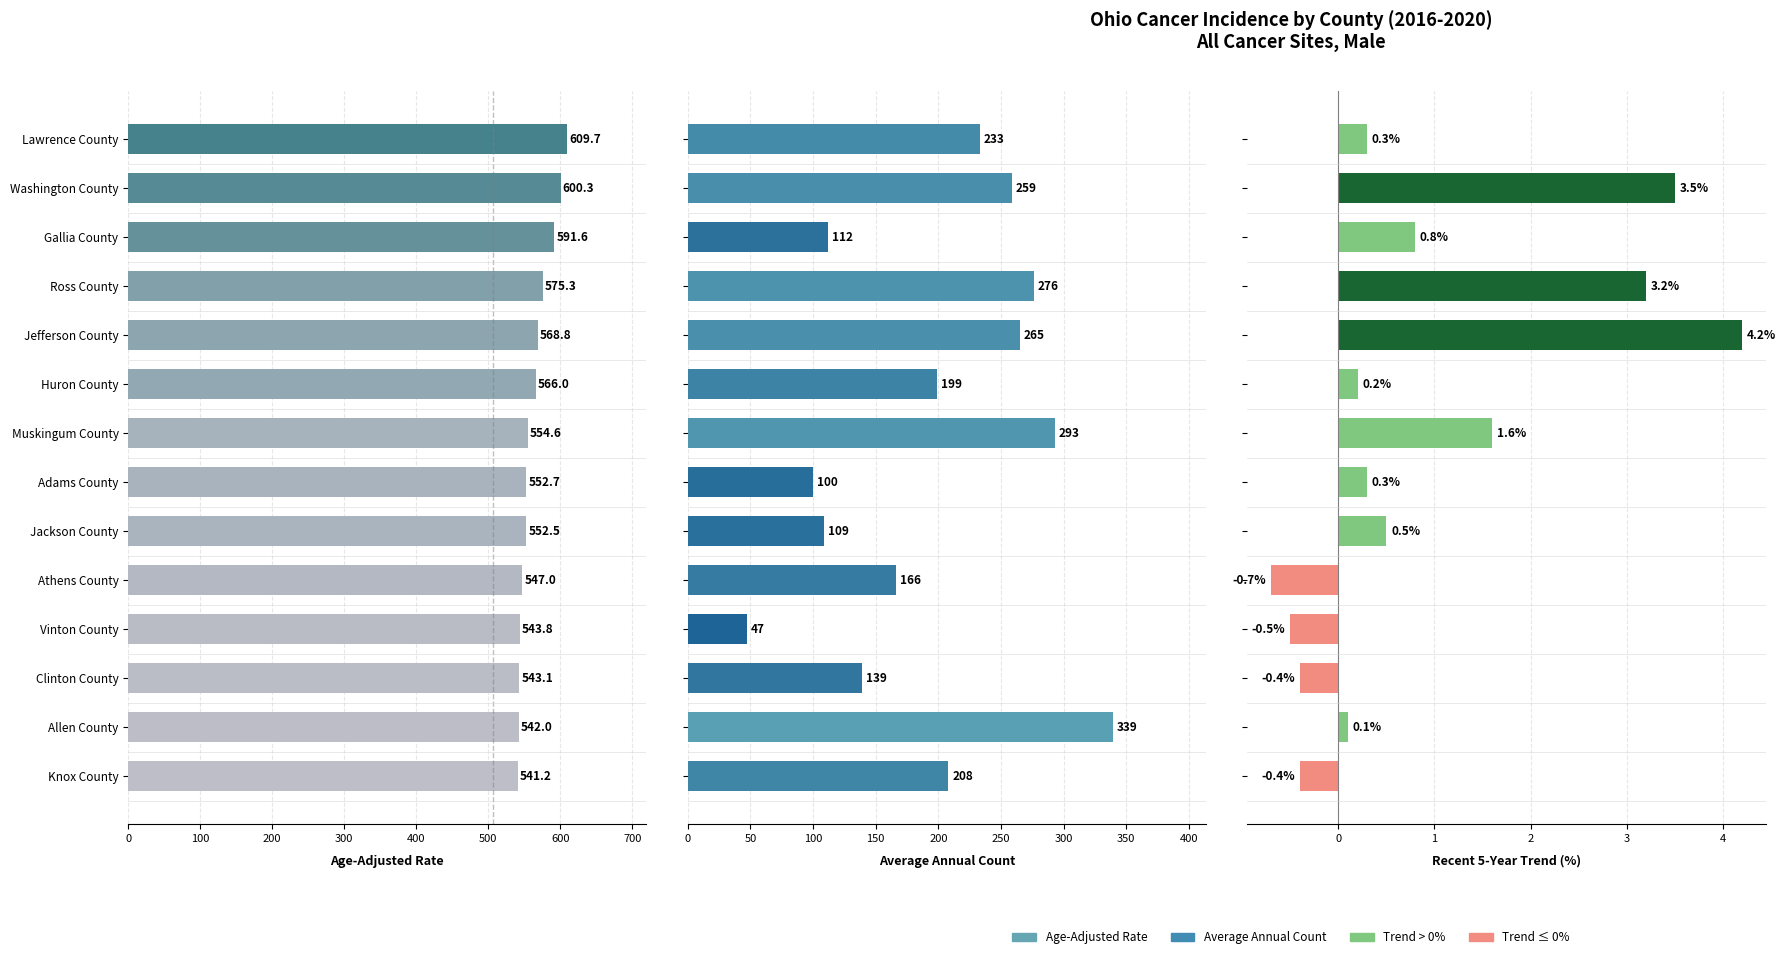

Which has a higher value, Vinton County or Clinton County?

Vinton County